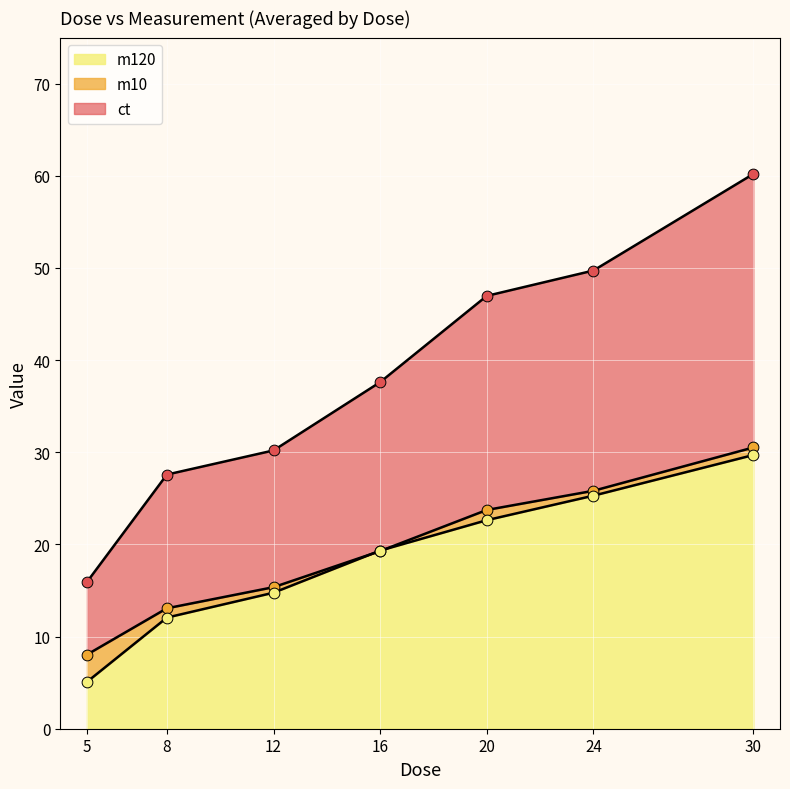

Which series has the largest Y range (max minus min)?

ct